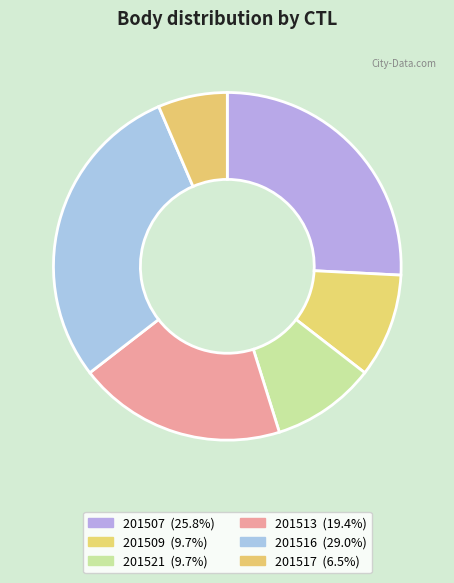

How many slices are in this pie chart?

6